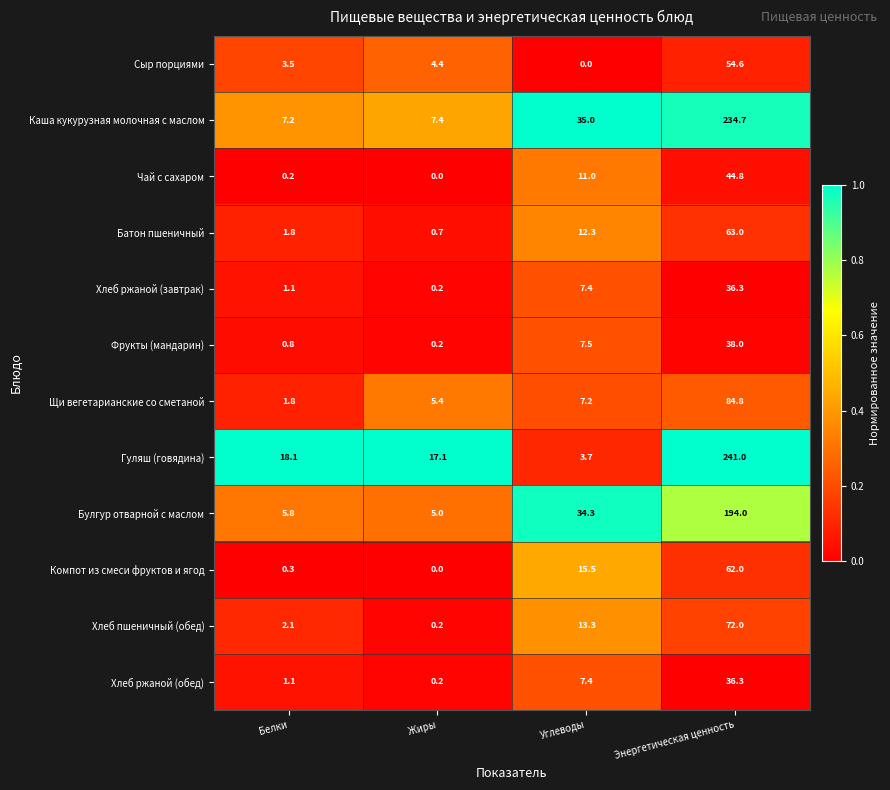

How many data points in Хлеб ржаной (обед) are above 7?

2